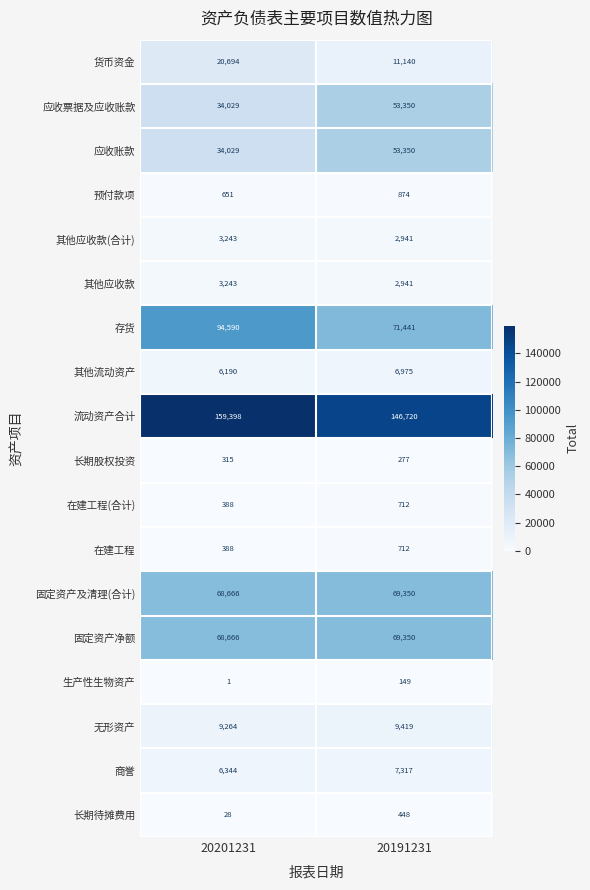

Which series has the largest total across all categories?

流动资产合计